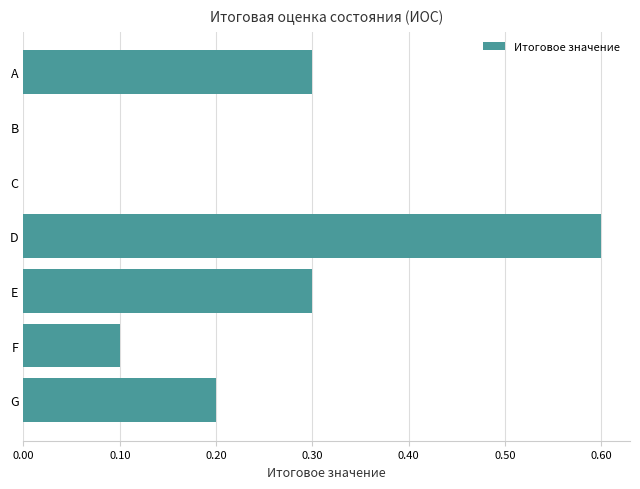

How many distinct data groups are displayed?

1